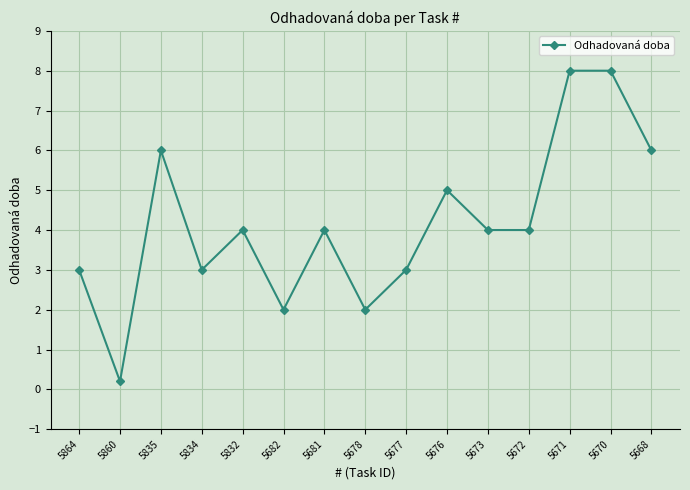

Between 5835 and 5682, which is larger?

5835